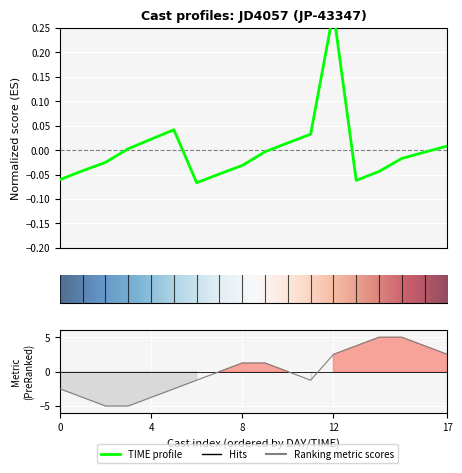

What is the value of the TIME point at the 1st from the left?

-0.1